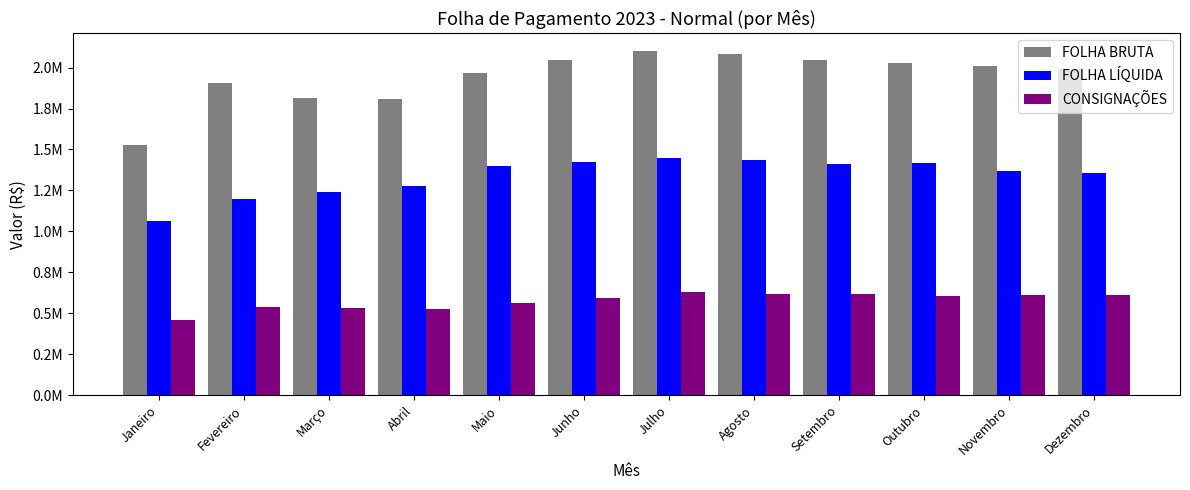

At which label does FOLHA LÍQUIDA reach its minimum?

Janeiro